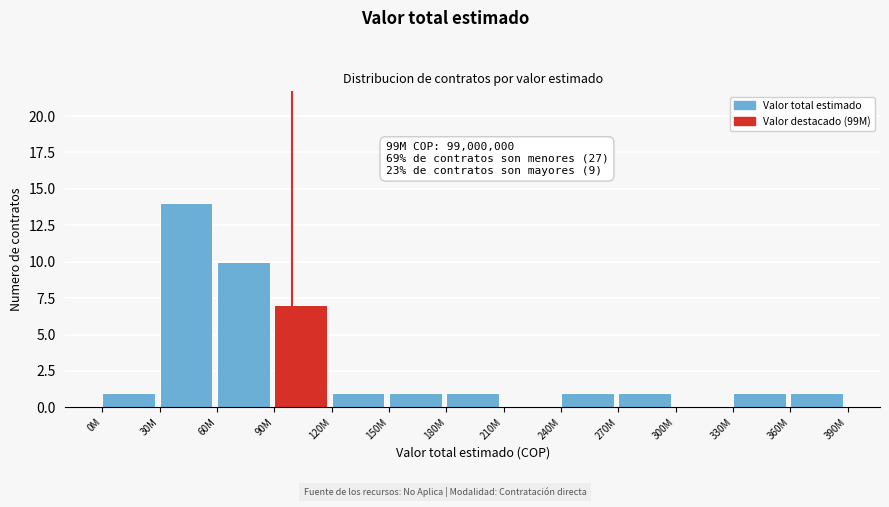

Reading right to left, extract all data points from this chart.

360M=1	330M=1	300M=0	270M=1	240M=1	210M=0	180M=1	150M=1	120M=1	90M=7	60M=10	30M=14	0M=1